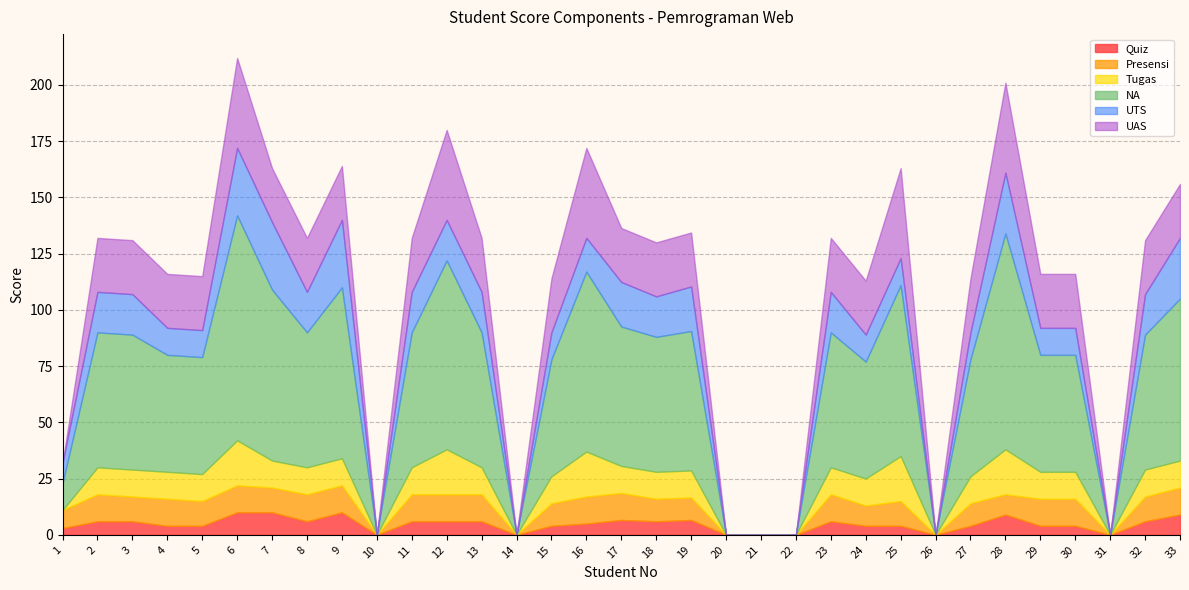

Where does the Tugas series first go above 12?

6